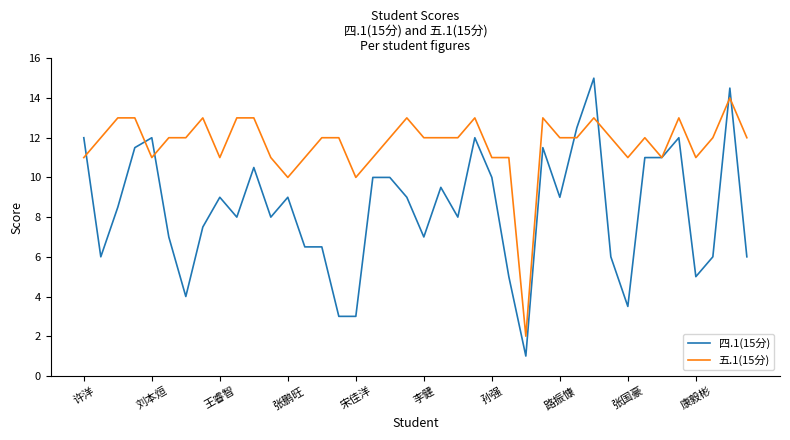

Rank the series by their average value, from highest to lowest.

五.1(15分), 四.1(15分)